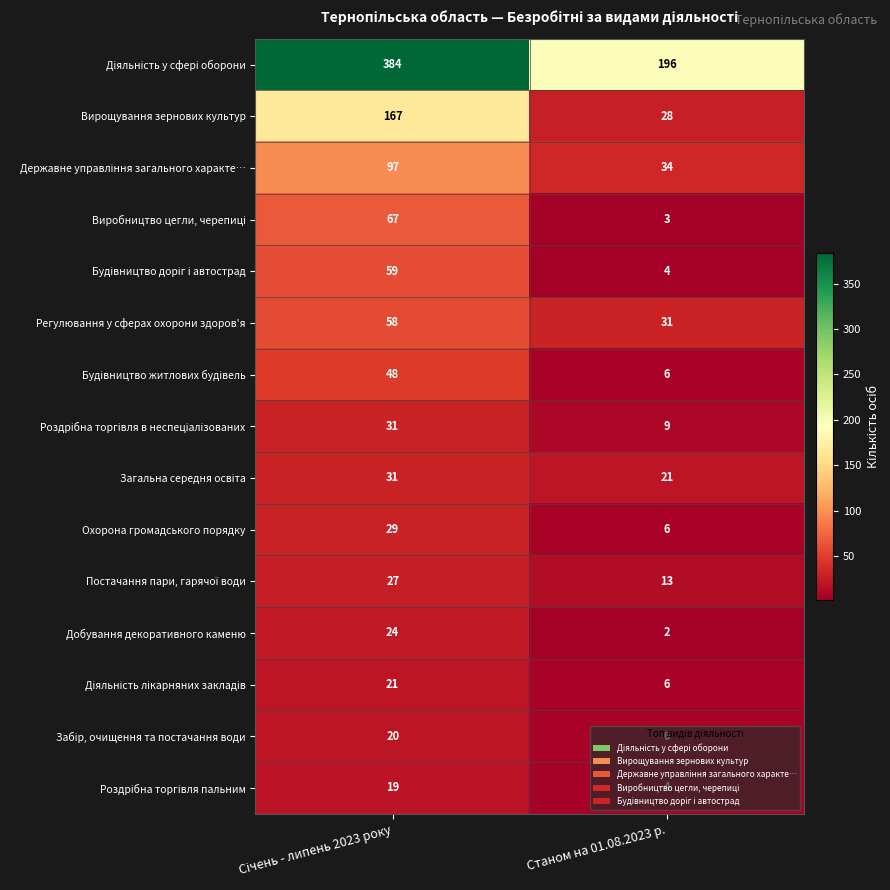

What is the difference between the maximum and minimum values in the Охорона громадського порядку series?

23